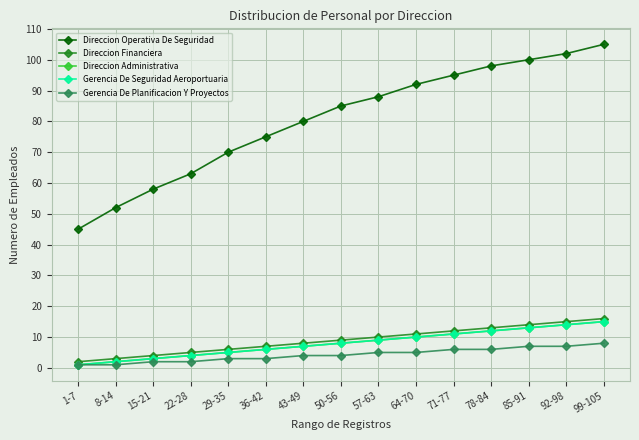

Which series has the largest total across all categories?

Direccion Operativa De Seguridad